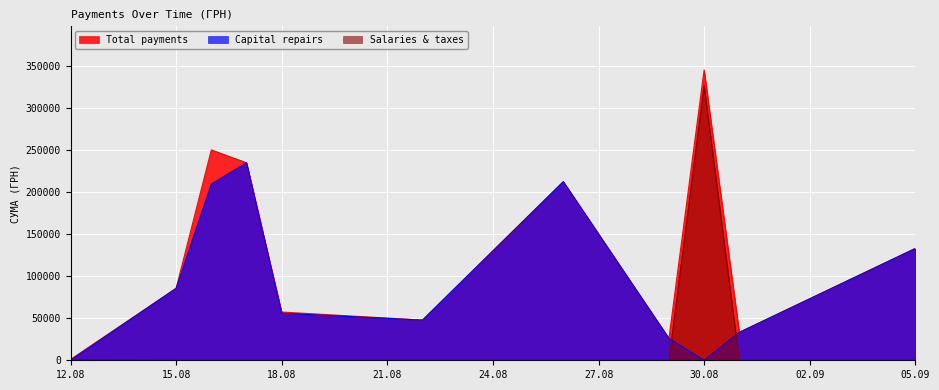

What is the difference between the Total payments values at 29 and 18?

11862.3